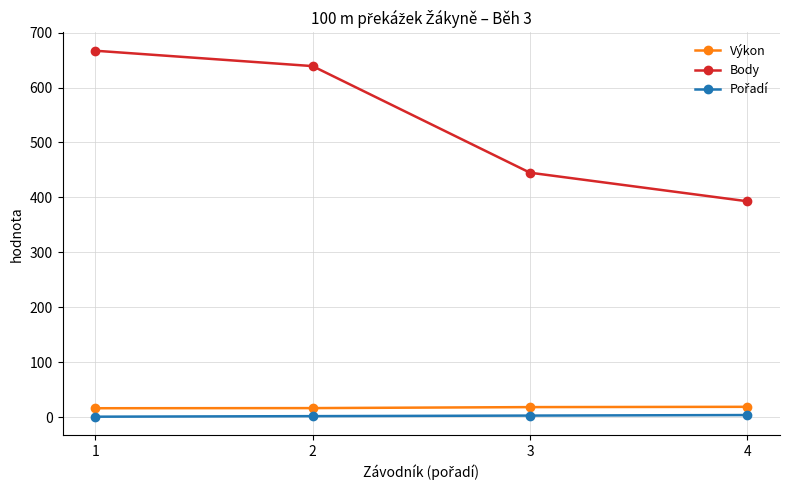

What is the maximum value for Výkon?

19.0